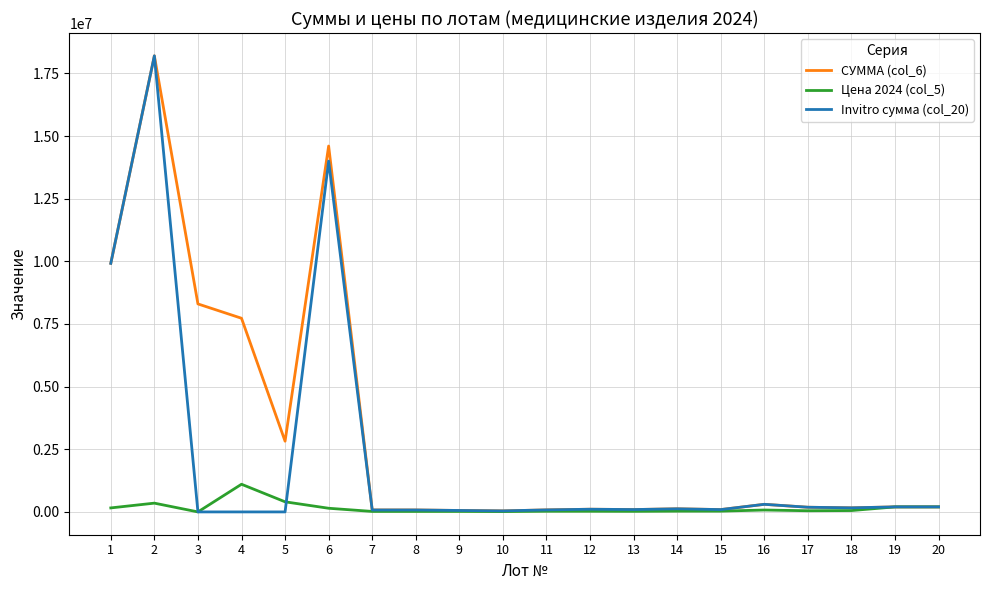

Is it true that Цена 2024 (col_5) equals 26900 at 12?

True